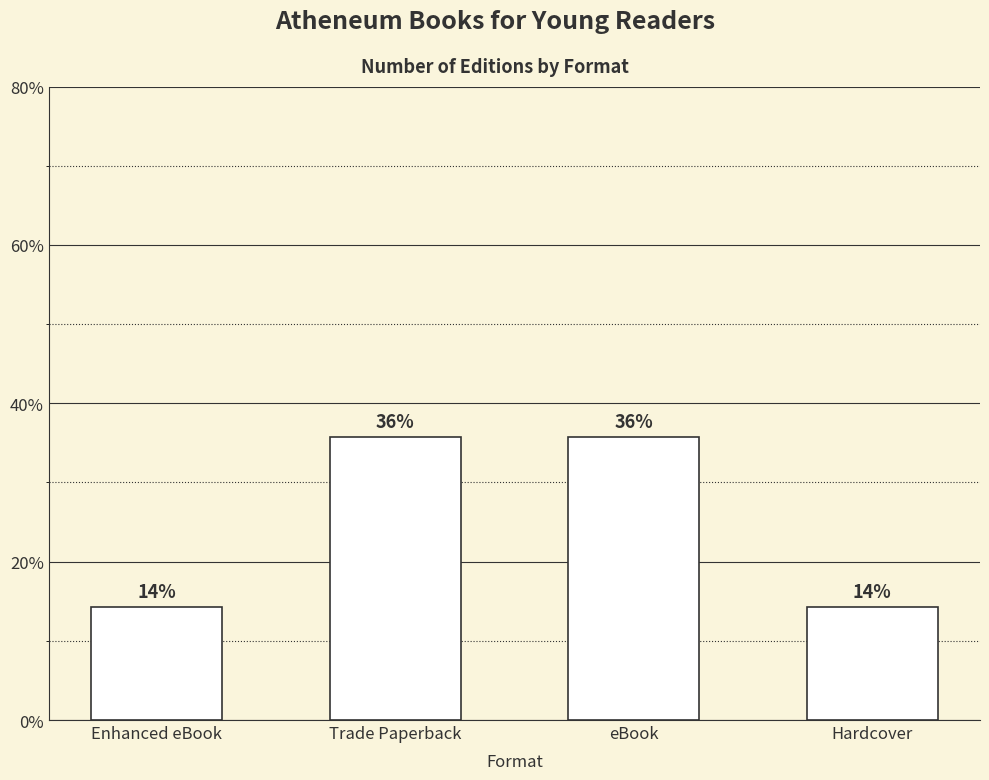

How many bars are there in total?

4